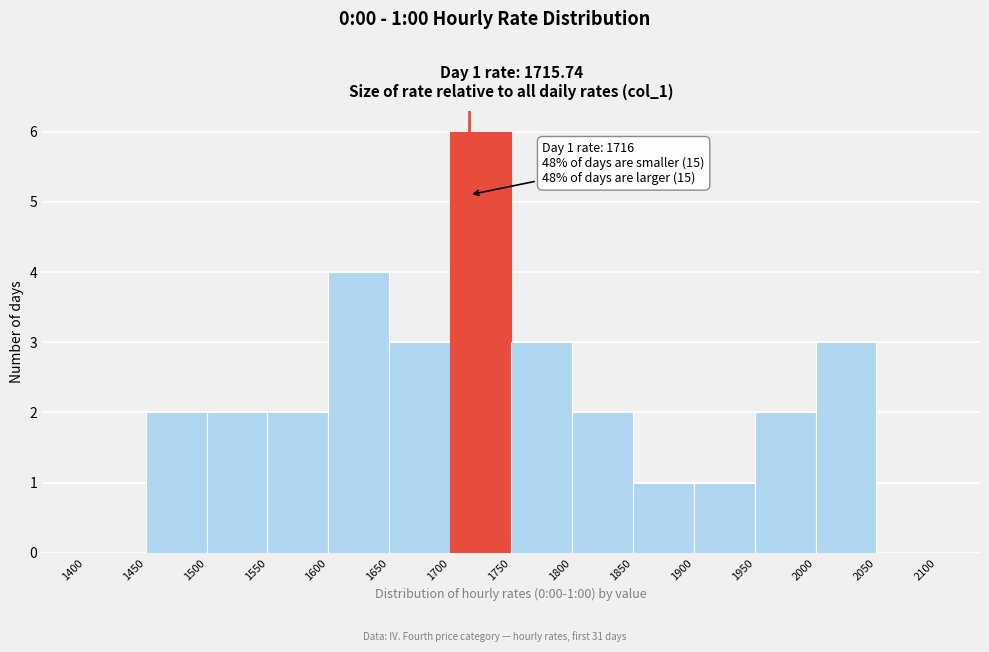

Which range on the x-axis has the tallest bar?

1700 to 1750